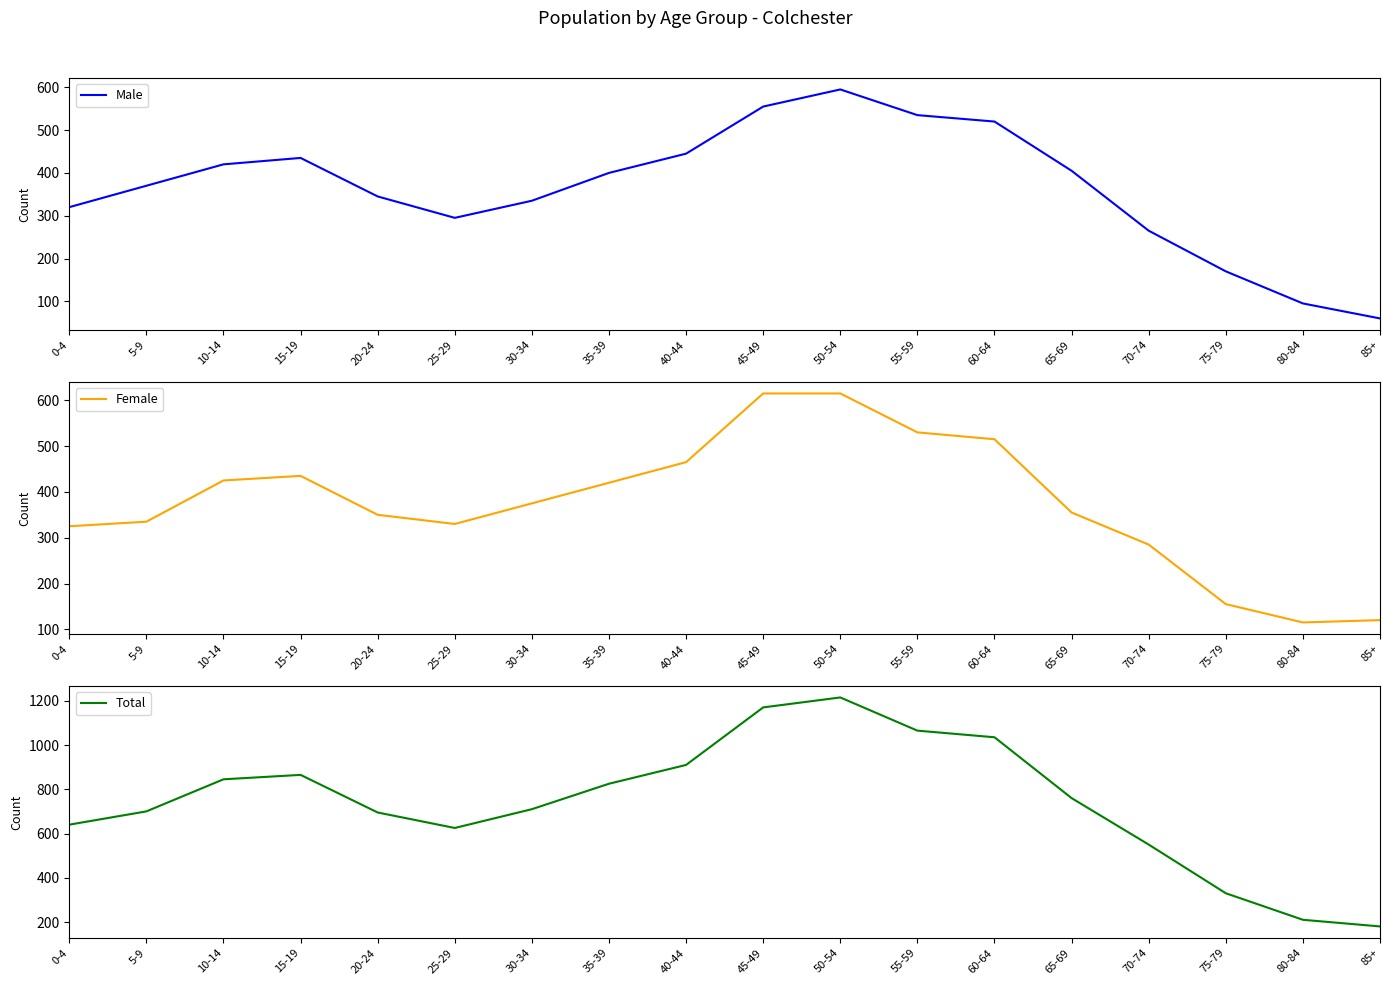

True or false: Male and Total cross at least once.

False